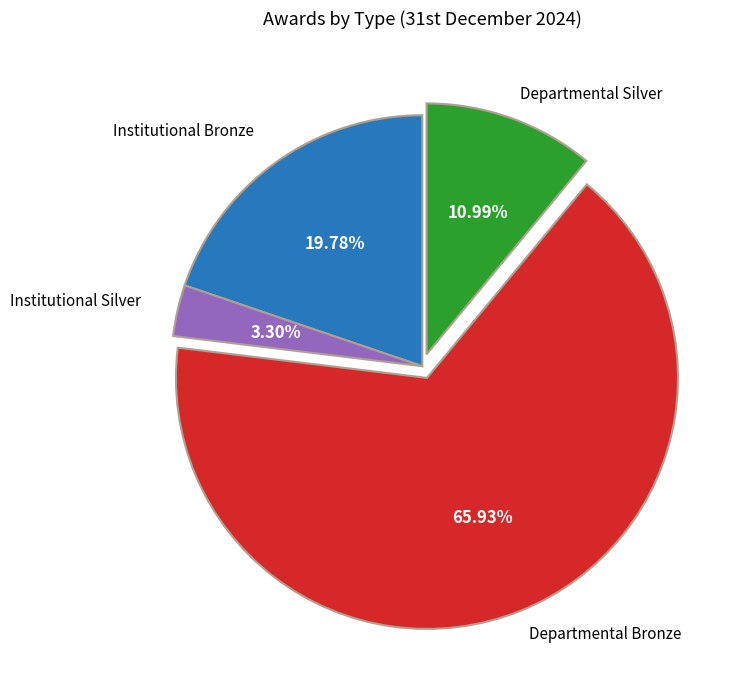

What percentage is the Institutional Silver slice, to the nearest percent?

3%